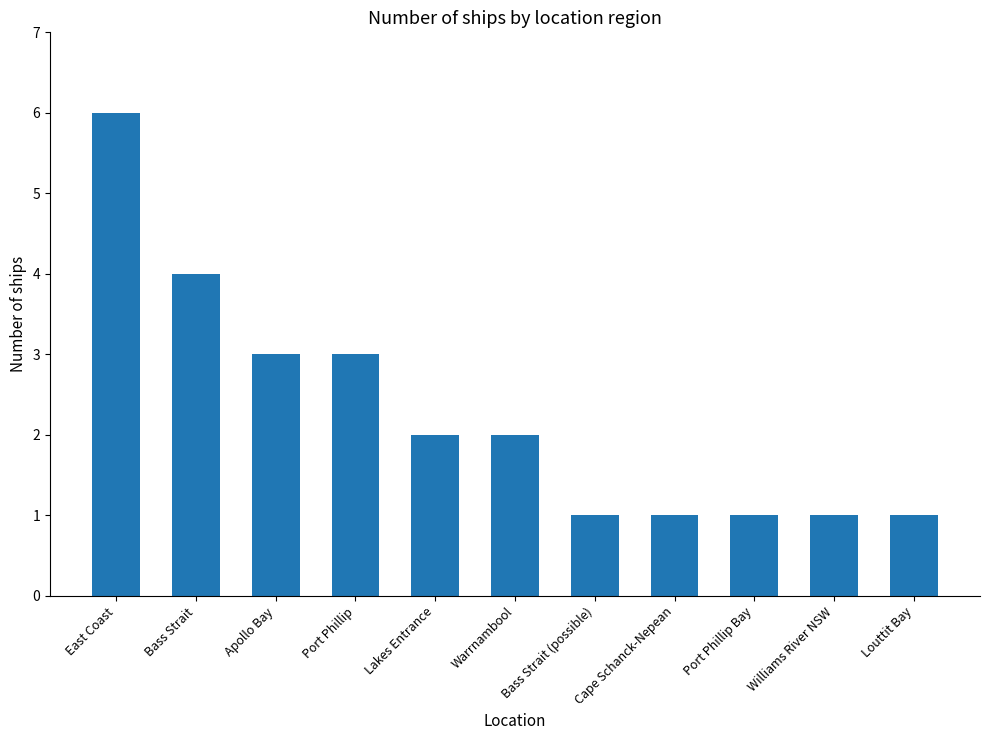

What is the difference between the values at Lakes Entrance and Apollo Bay?

1